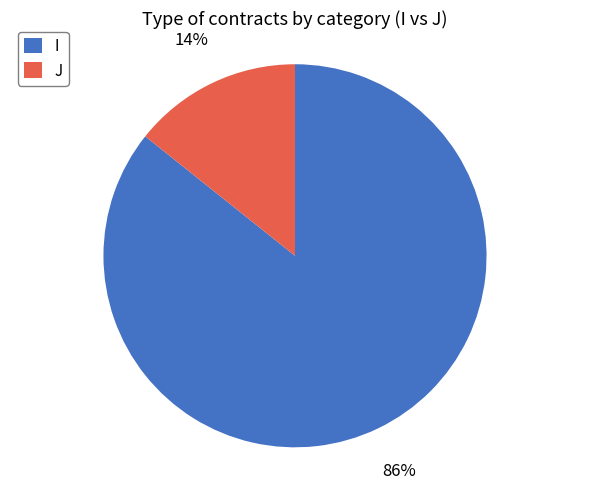

Do J and I together represent more than half of the pie?

Yes